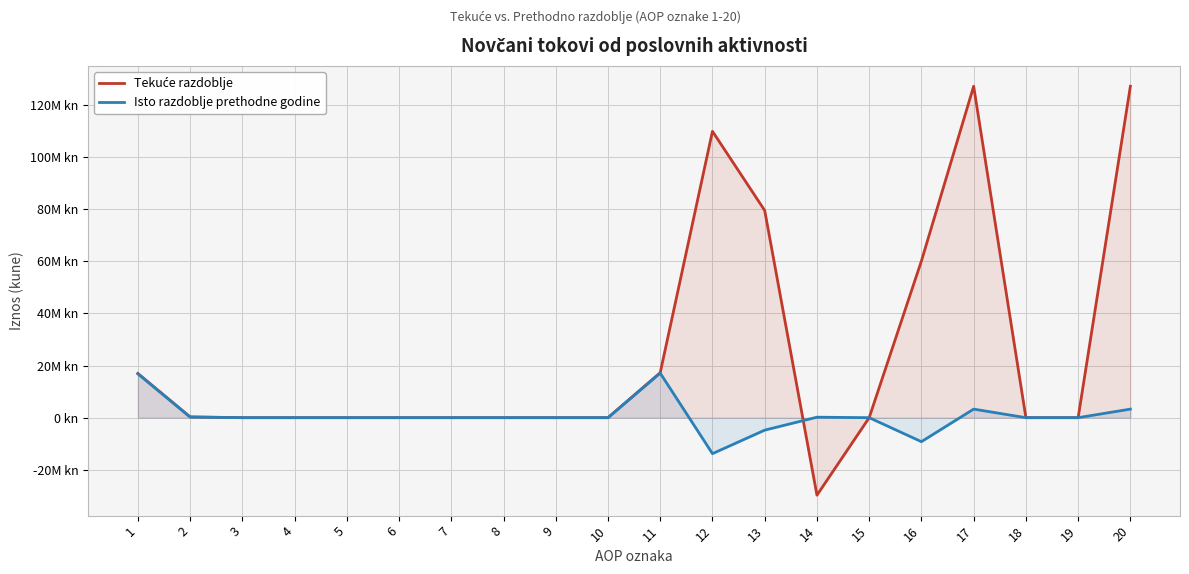

Where is Isto razdoblje prethodne godine nearest to the value 1642319?

2